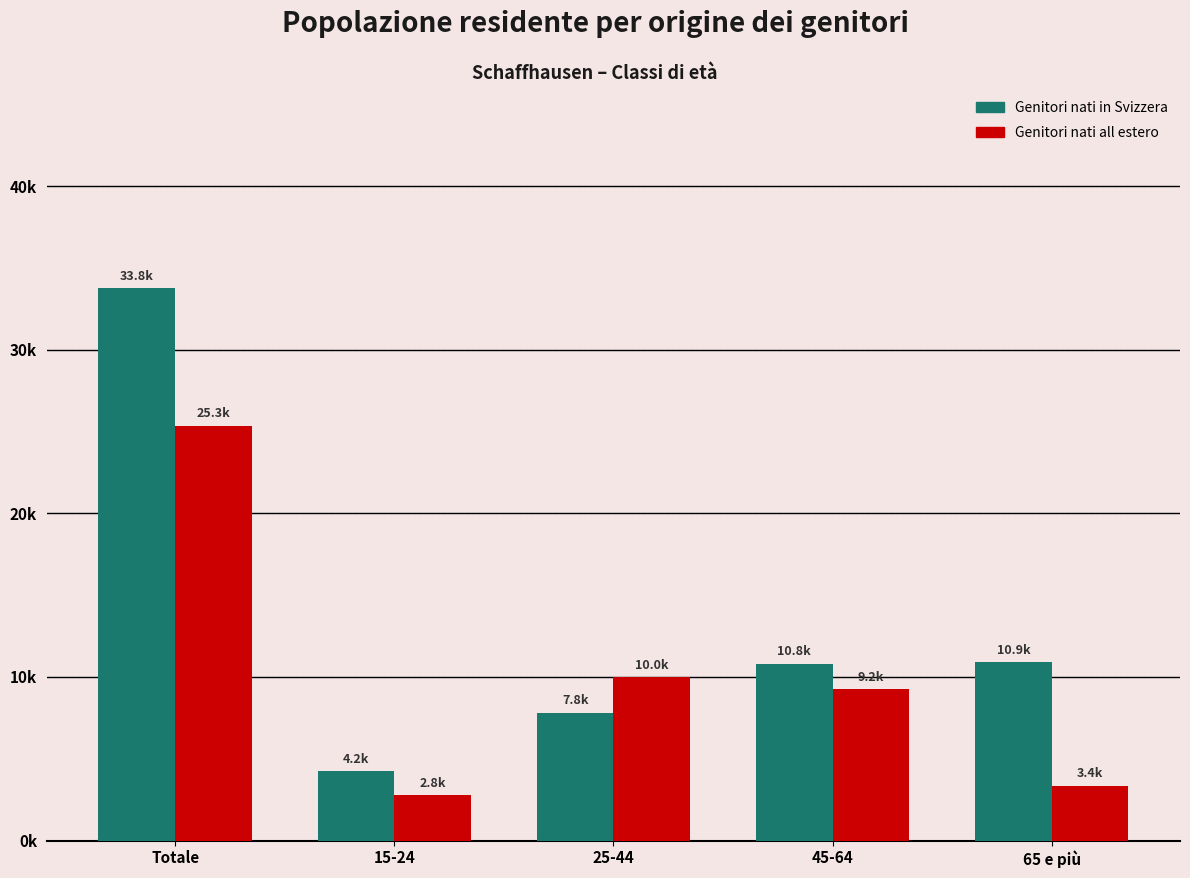

Rank the series at Totale from highest to lowest value.

Genitori nati in Svizzera, Genitori nati all estero